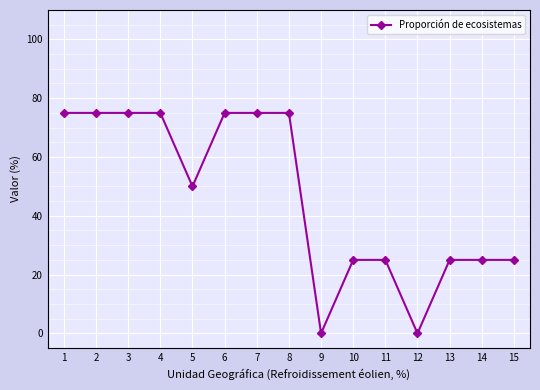

Reading right to left, list all the values displayed in this chart.

15=25	14=25	13=25	12=0	11=25	10=25	9=0	8=75	7=75	6=75	5=50	4=75	3=75	2=75	1=75